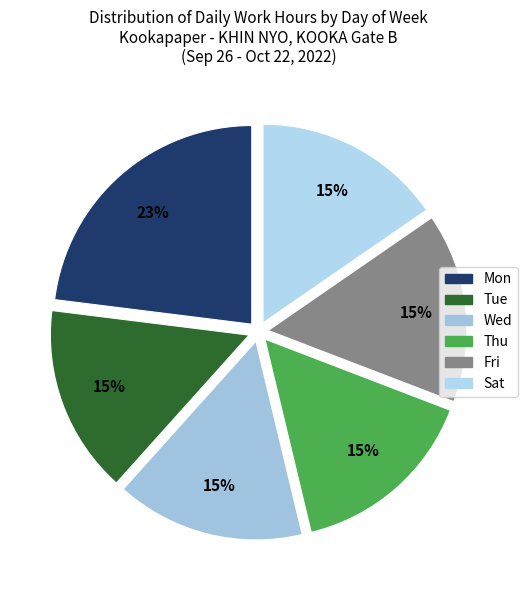

How many slices are in this pie chart?

6